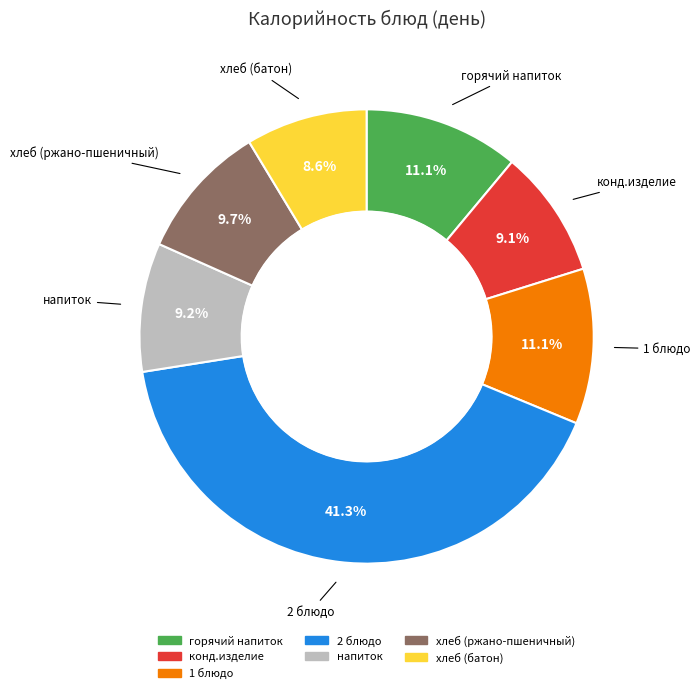

To the nearest percent, what is the difference between the largest and smallest slice percentages?

33%